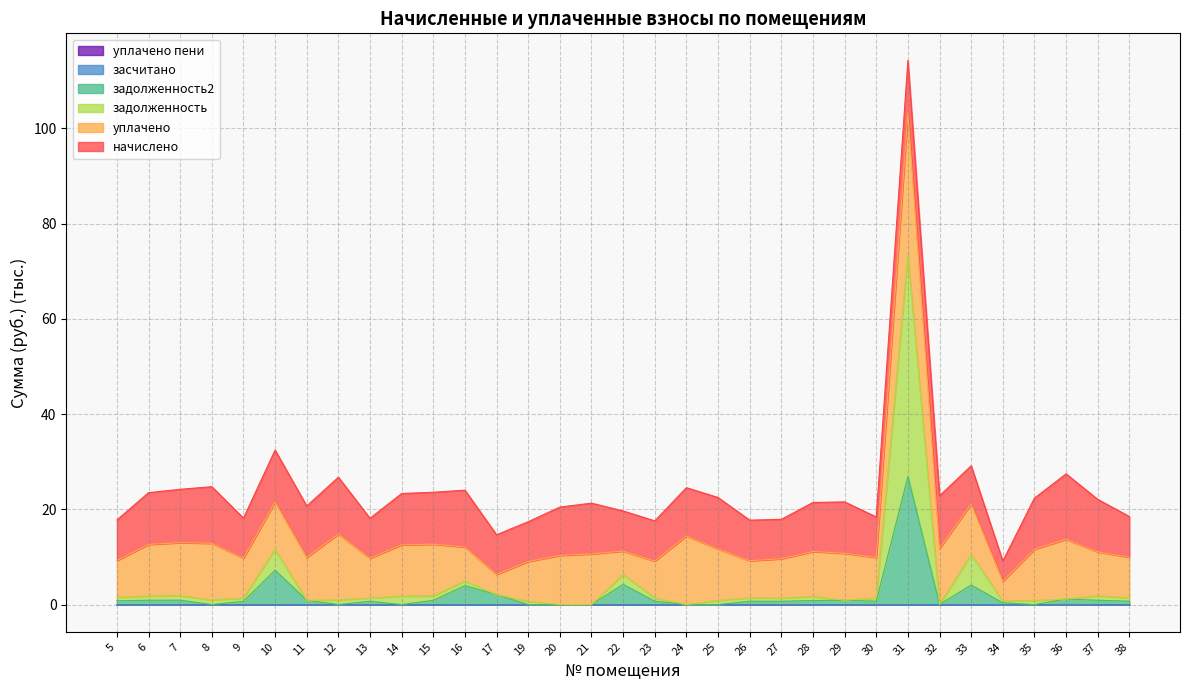

What is the value of the задолженность2 point at the 6th from the left?

7.2